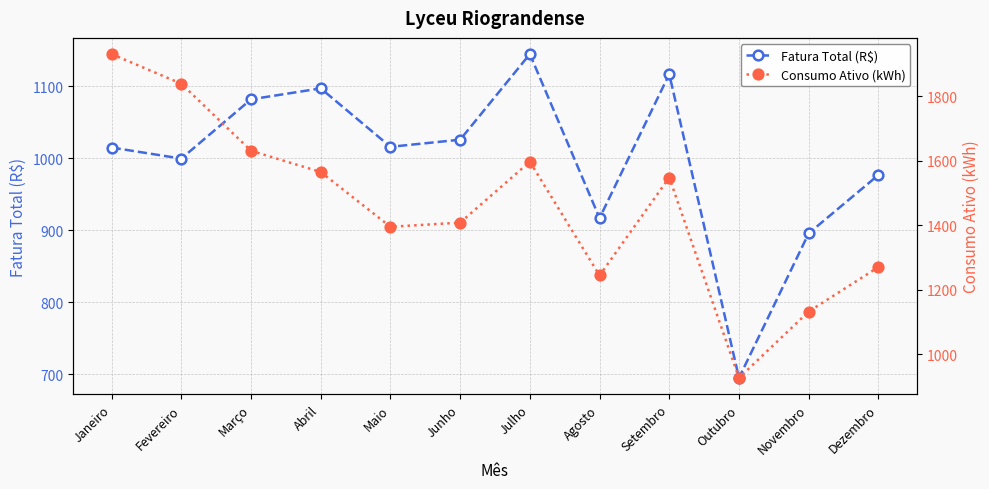

How many lines are shown in the chart?

2